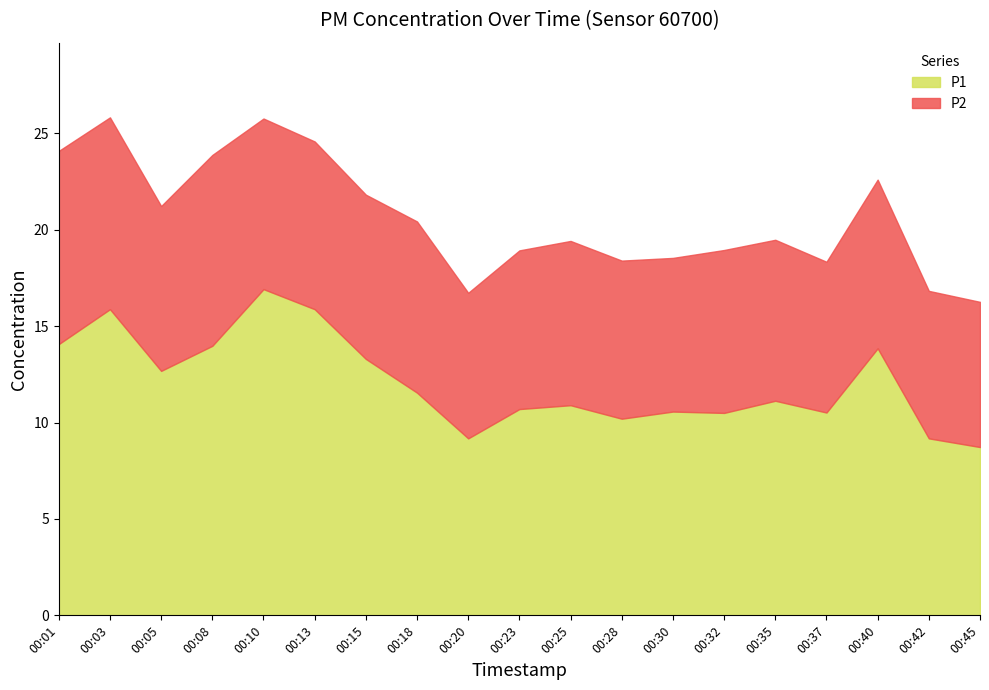

How many data points in P1 are less than 11?

9